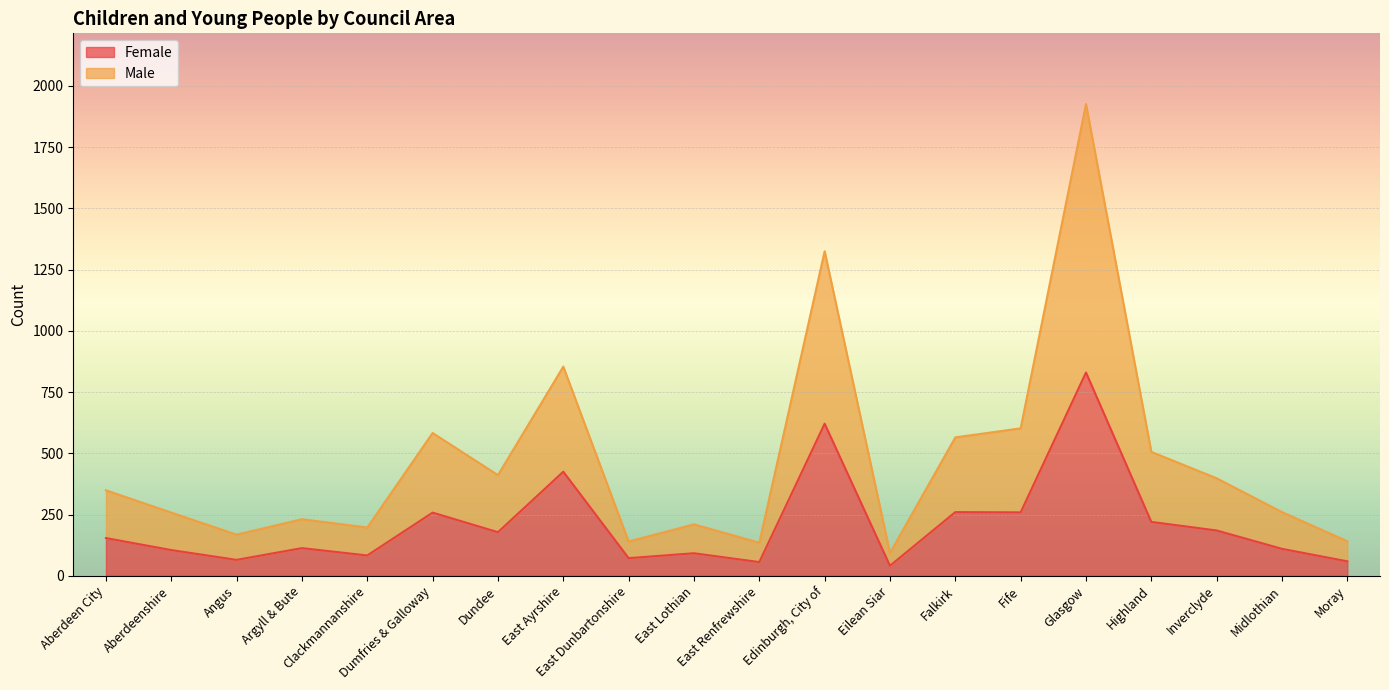

Is it true that Female equals 83 at Clackmannanshire?

True